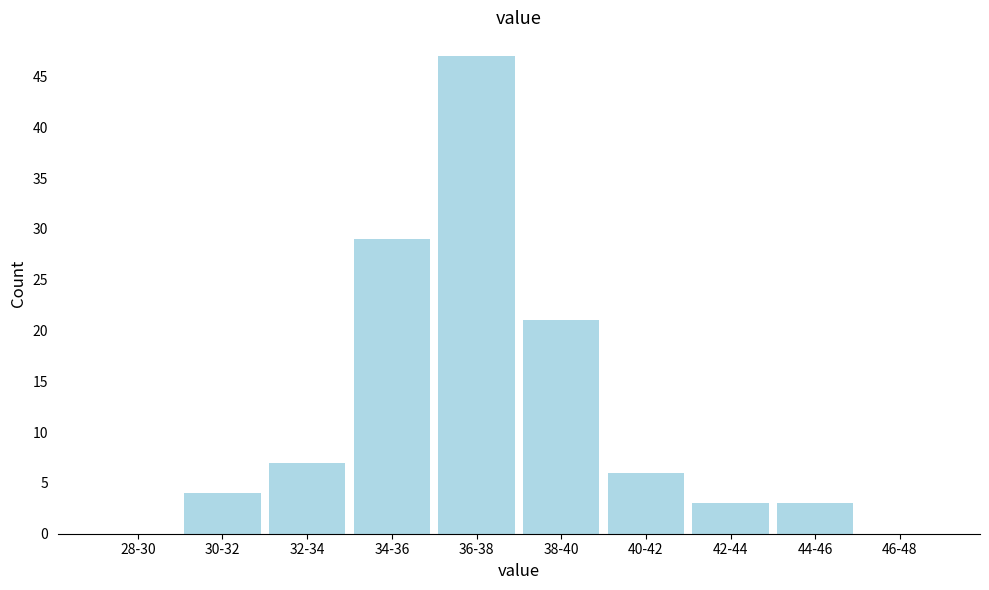

Reading right to left, extract all data points from this chart.

46-48=0	44-46=3	42-44=3	40-42=6	38-40=21	36-38=47	34-36=29	32-34=7	30-32=4	28-30=0